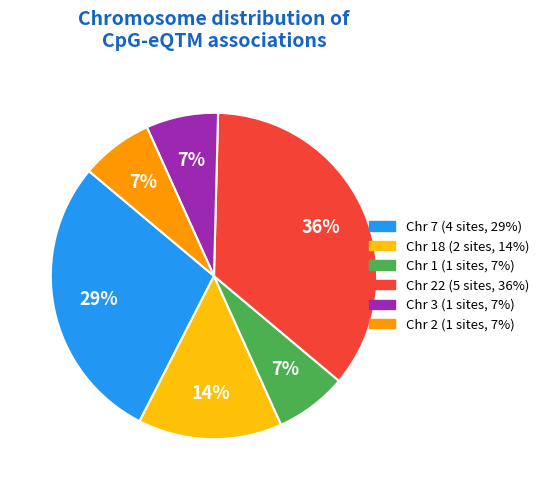

How many slices are in this pie chart?

6